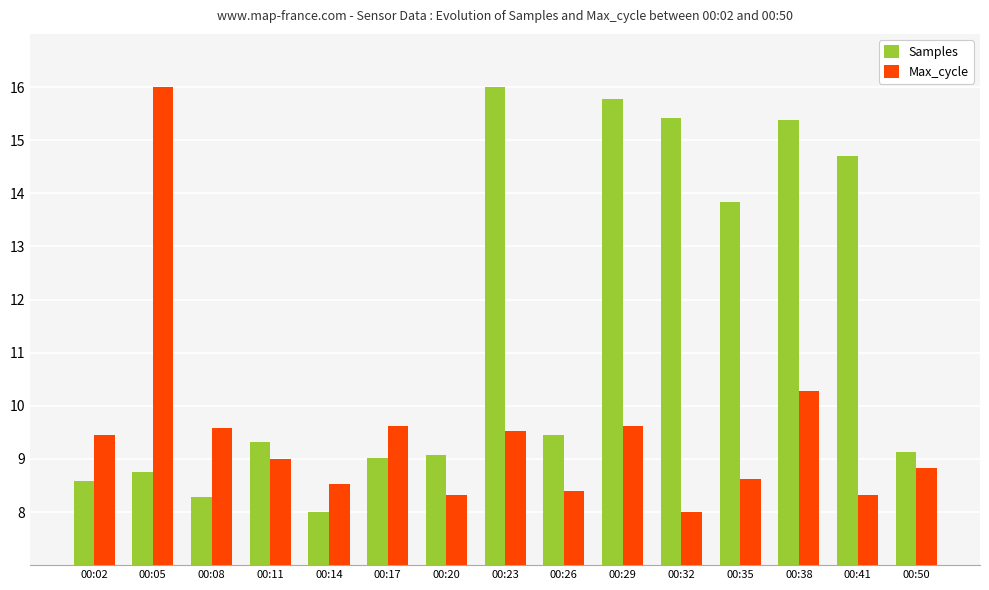

Where is Samples nearest to the value 12?

00:35